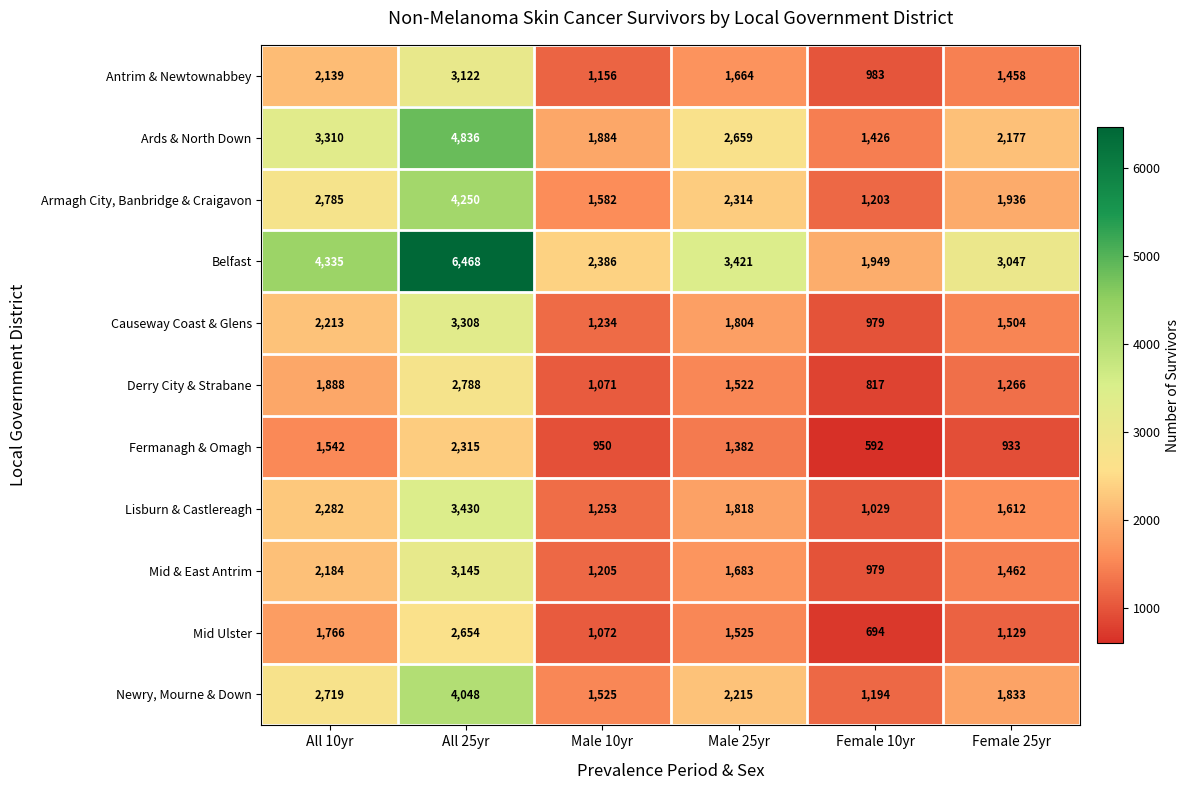

At which label is Fermanagh & Omagh closest to 1453?

Male 25yr